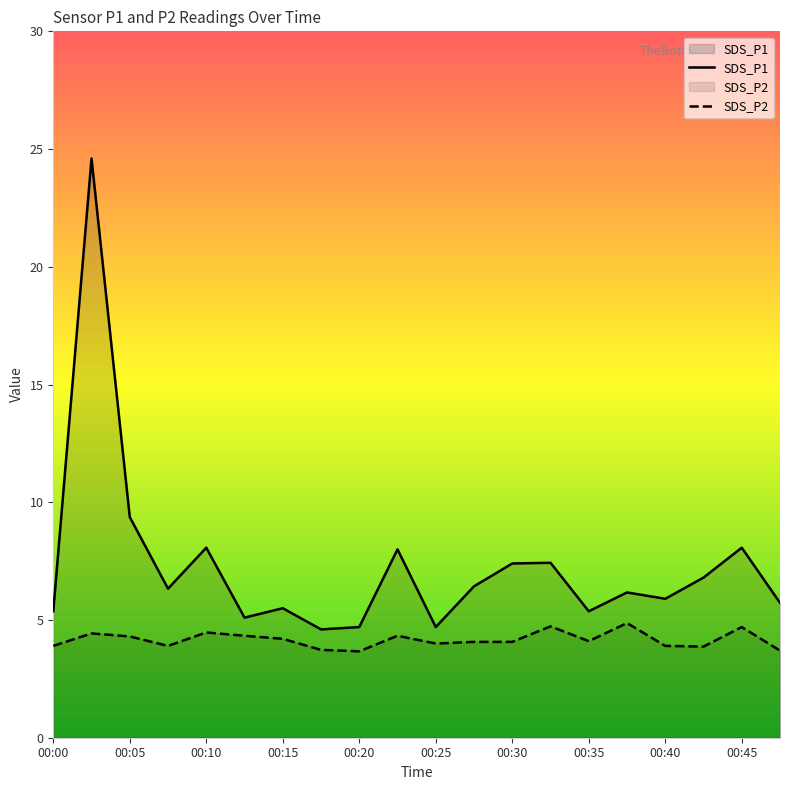

List the series in order of their peak value, highest first.

SDS_P1, SDS_P2